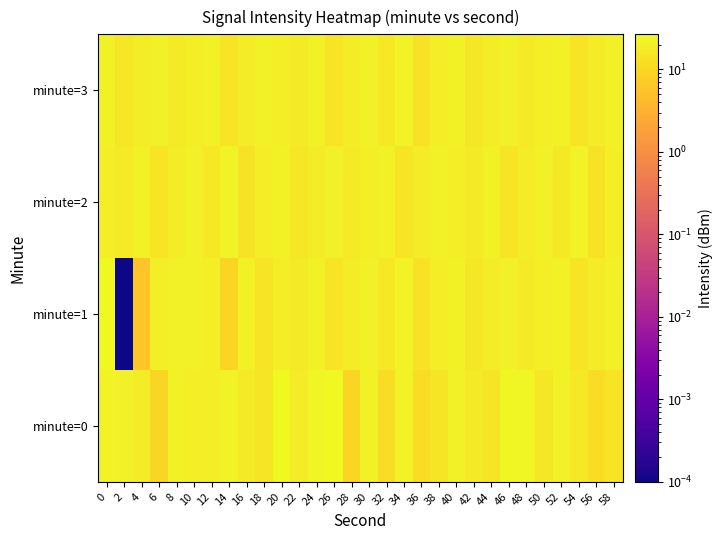

At 20, list the series in order from smallest to largest.

minute=1, minute=3, minute=2, minute=0